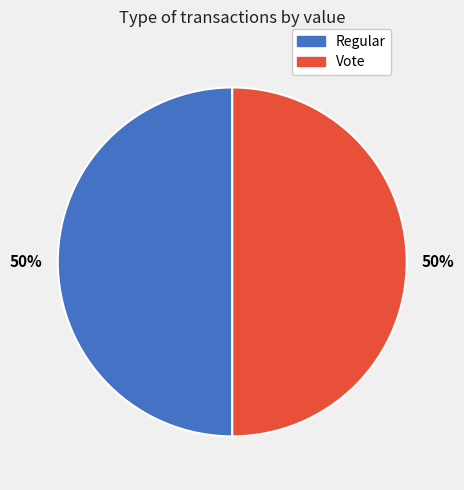

To the nearest percent, what is the average slice percentage?

50%